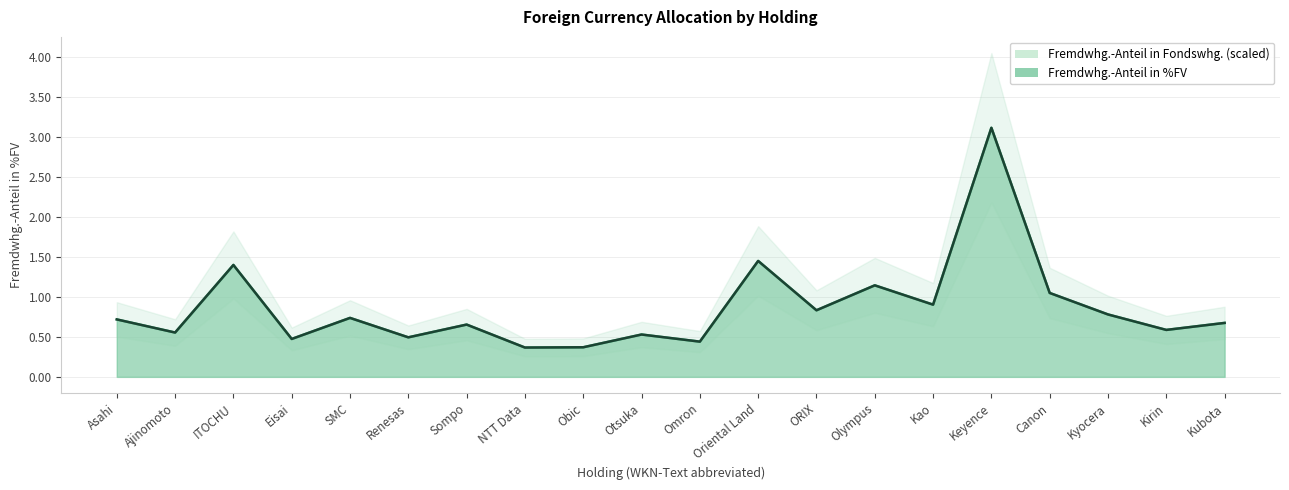

What is the highest value of the Fremdwhg.-Anteil in Fondswhg. series?

3.1